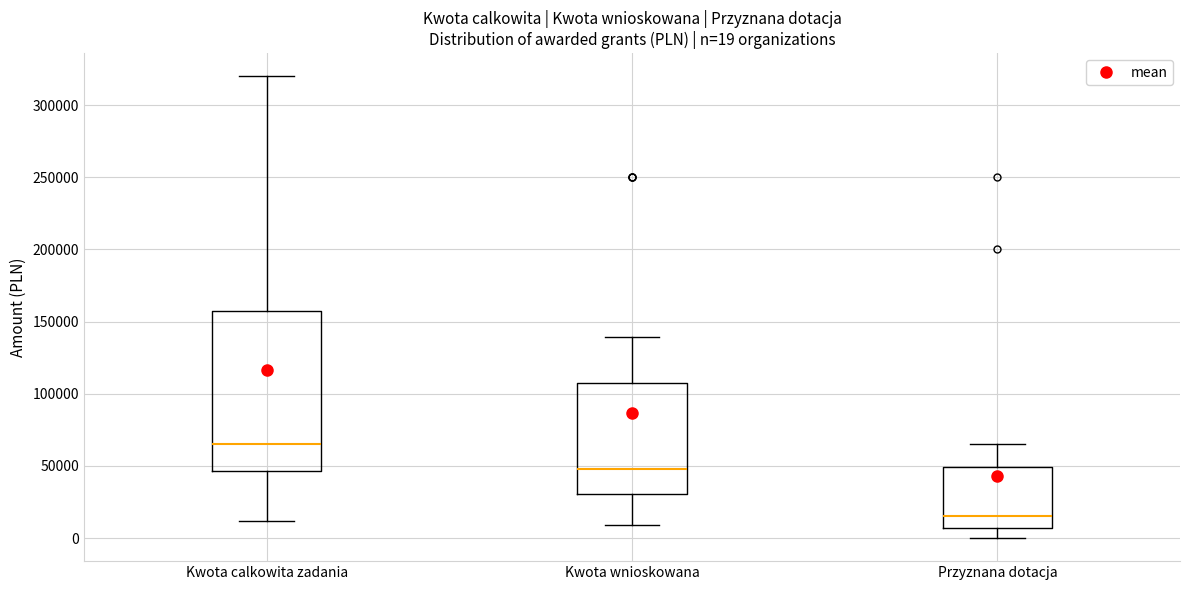

Which box is the tallest, from its lower edge to its upper edge?

Kwota calkowita zadania